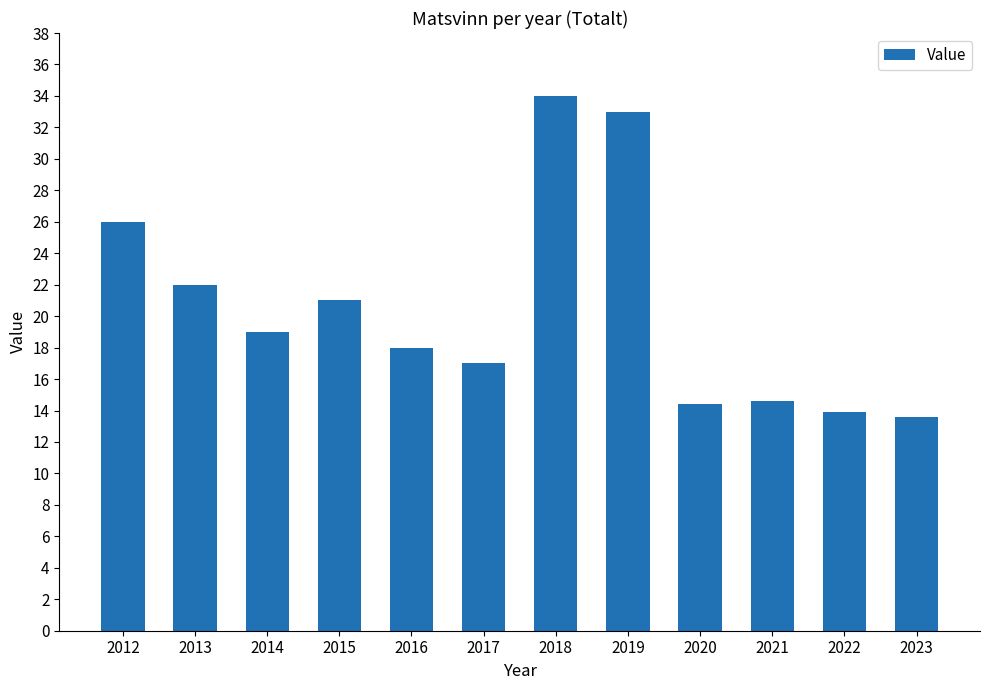

Read the value at 2017.

17.0